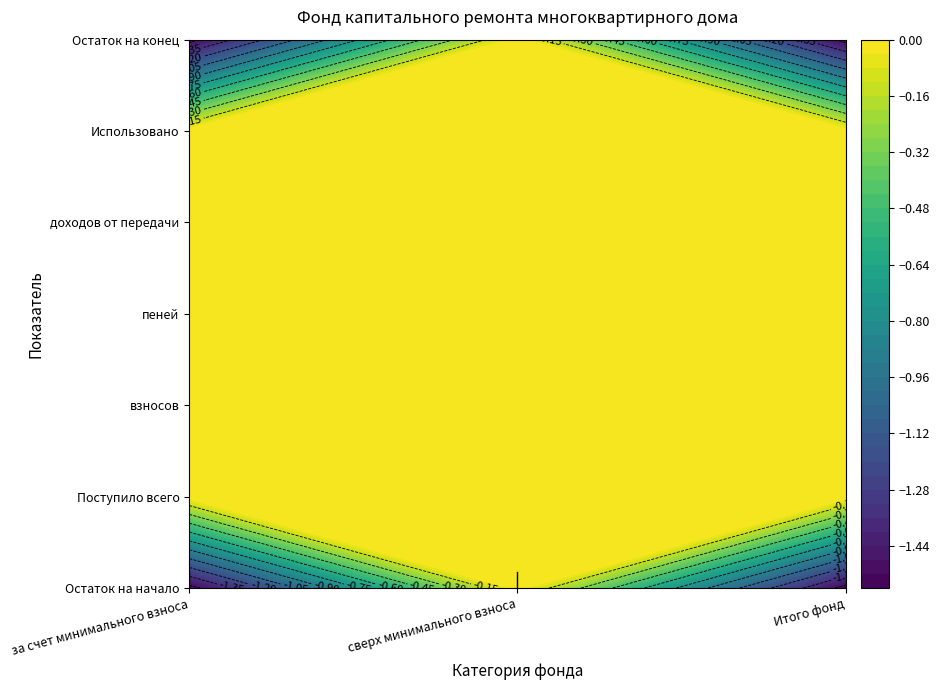

Is it true that Итого фонд equals 0.0 at Использовано?

True